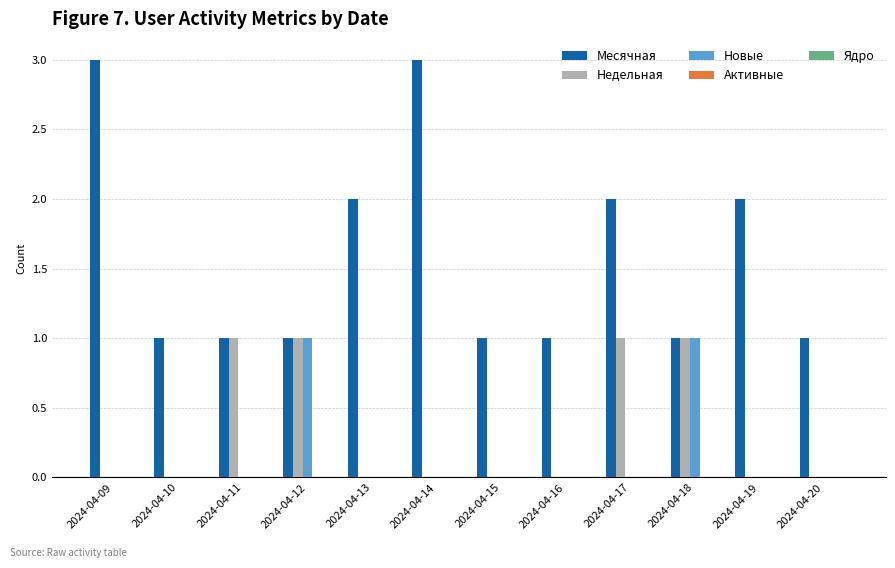

Between 2024-04-11 and 2024-04-17, which series saw the biggest shift?

Месячная